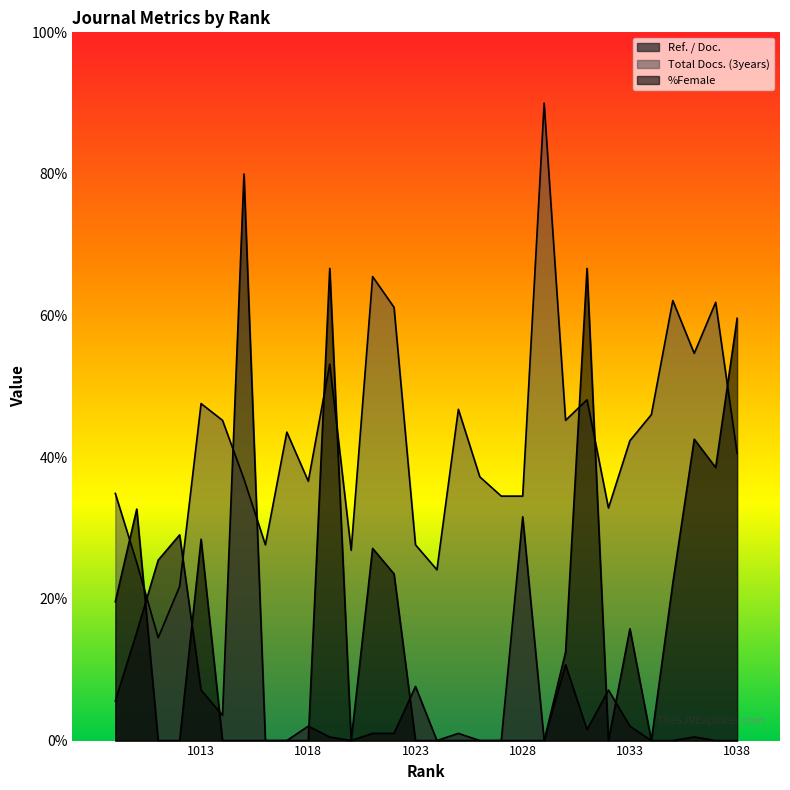

True or false: %Female and Ref. / Doc. intersect in this chart.

True